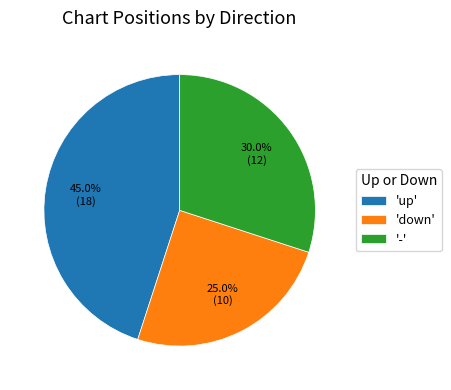

Which has a higher value, 'up' or 'down'?

'up'